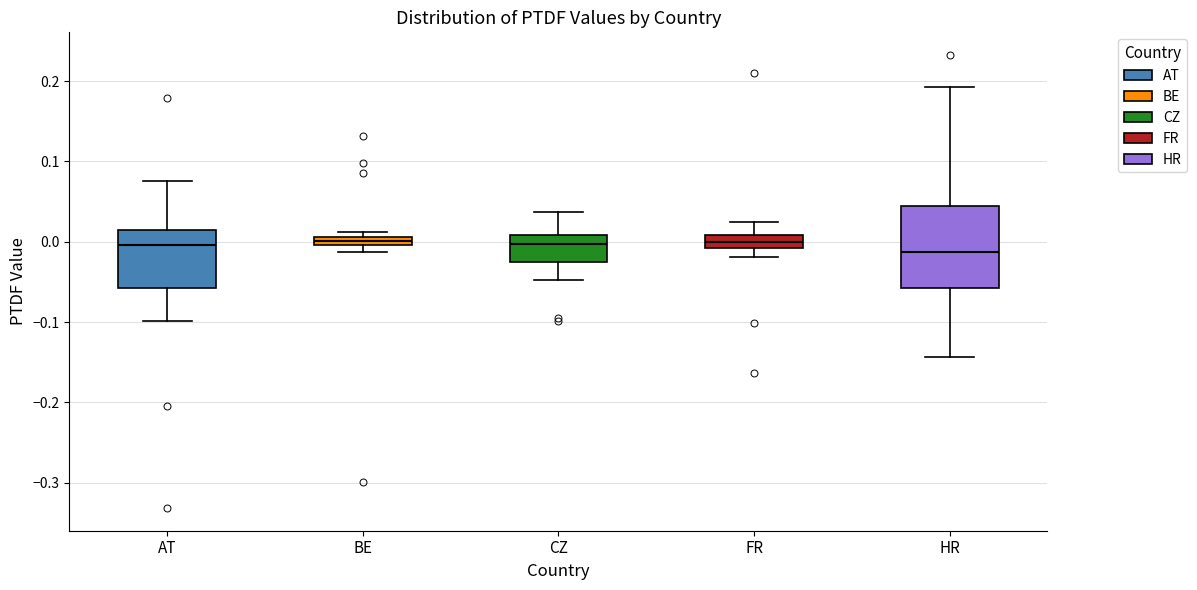

Which box is the tallest, from its lower edge to its upper edge?

HR